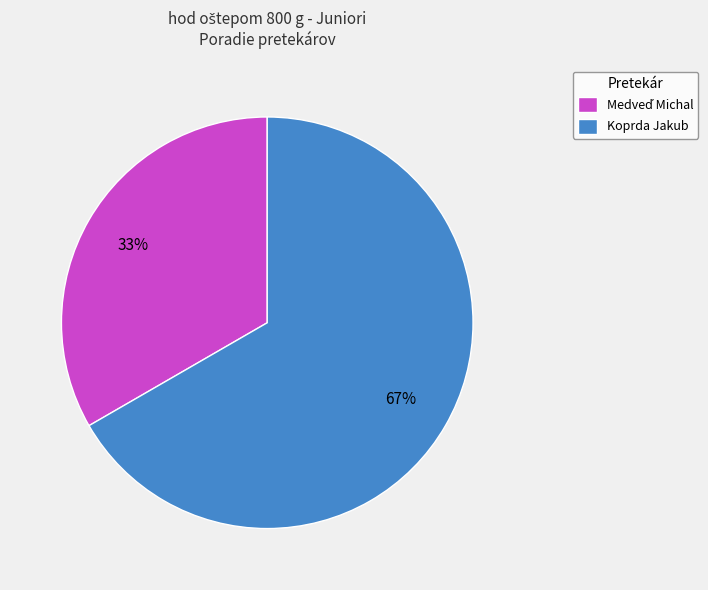

Which slice is the largest?

Koprda Jakub